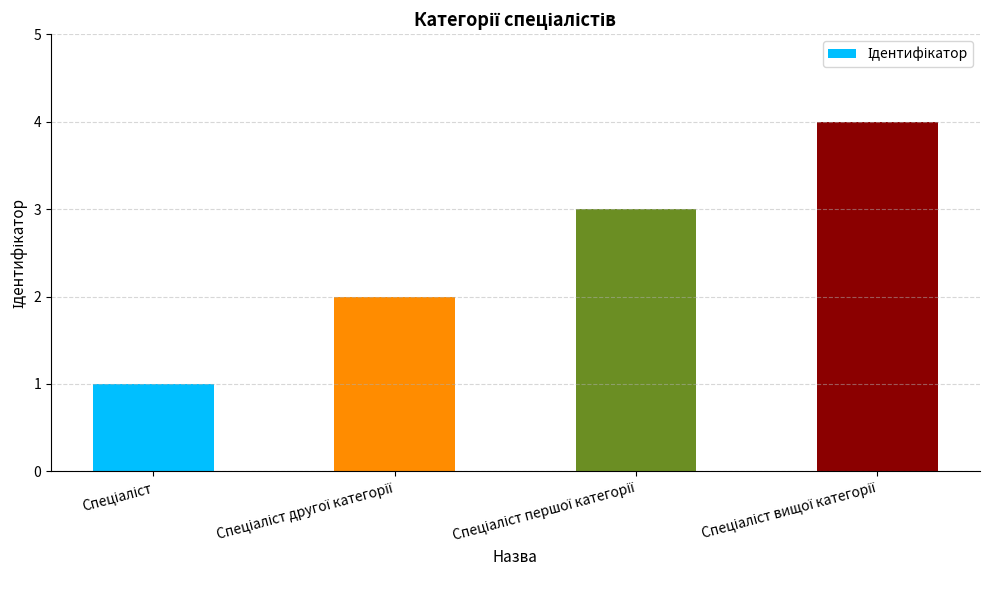

Reading left to right, extract all data points from this chart.

1	2	3	4